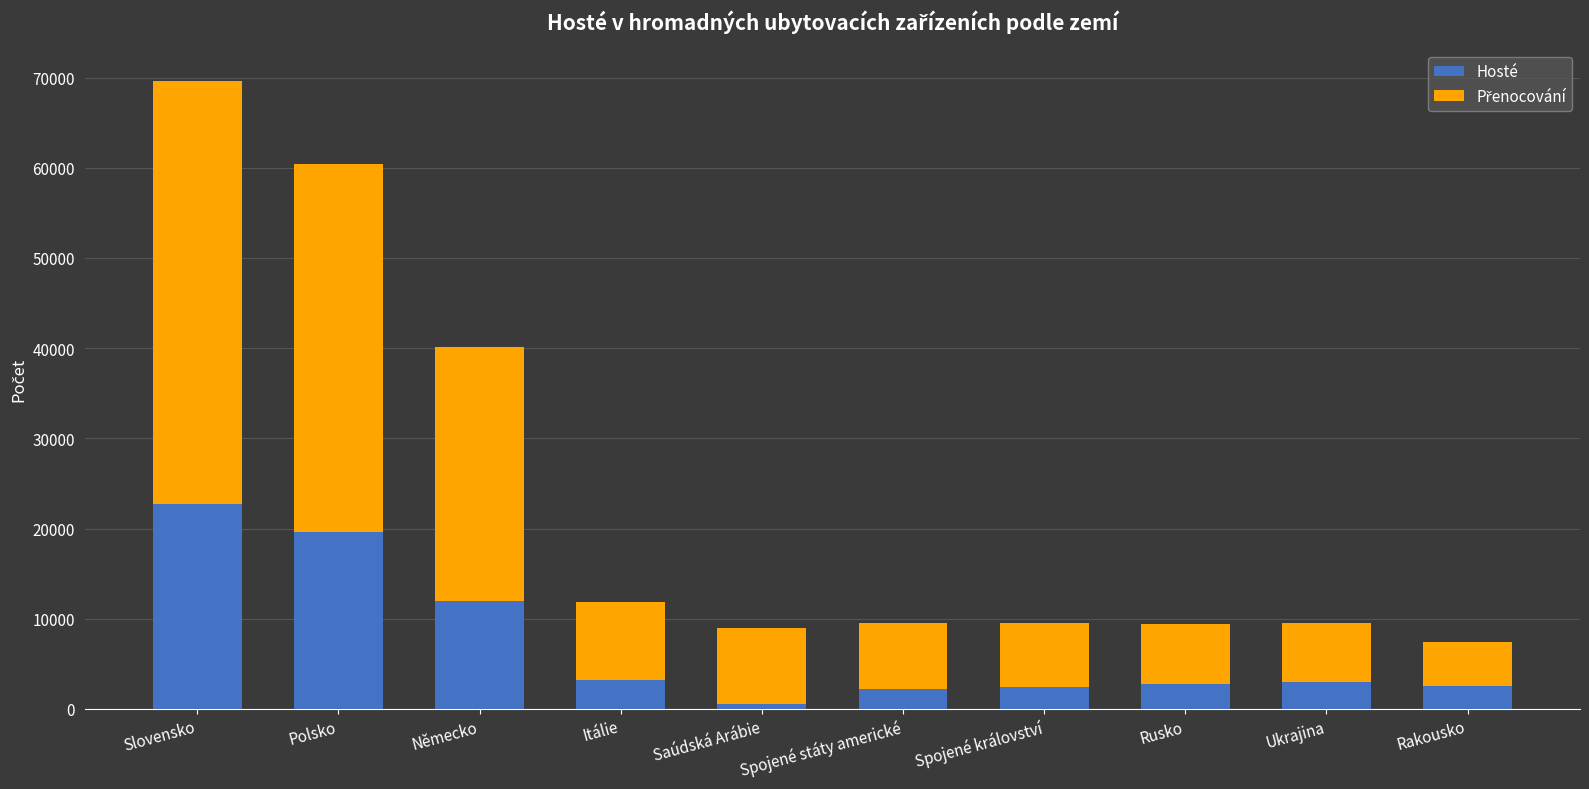

Read the Hosté value at Ukrajina.

3002